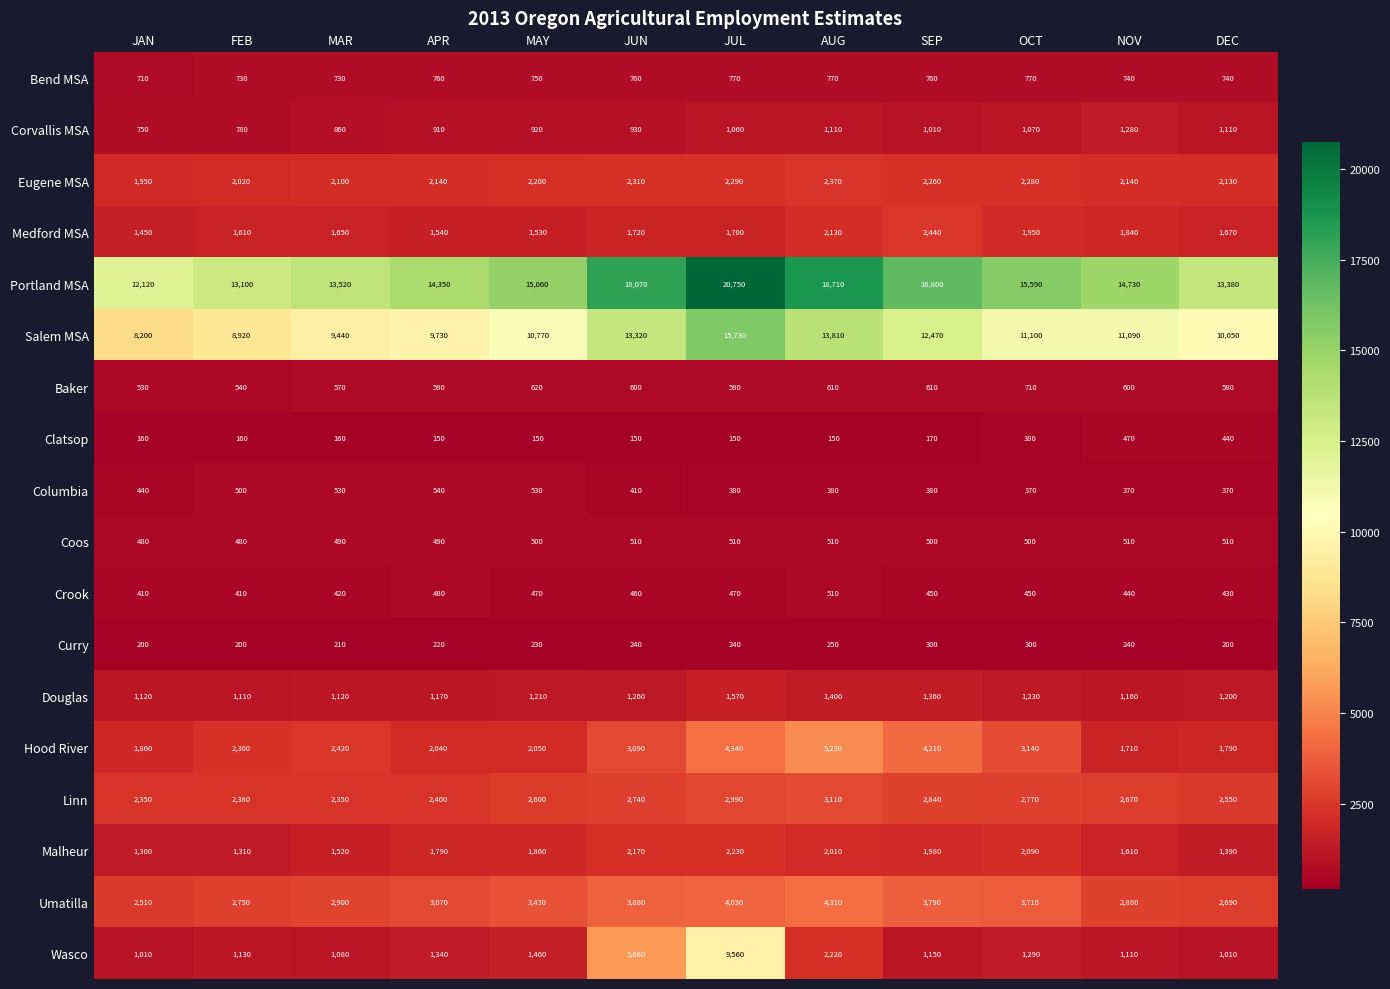

Count the number of data series in this chart.

18